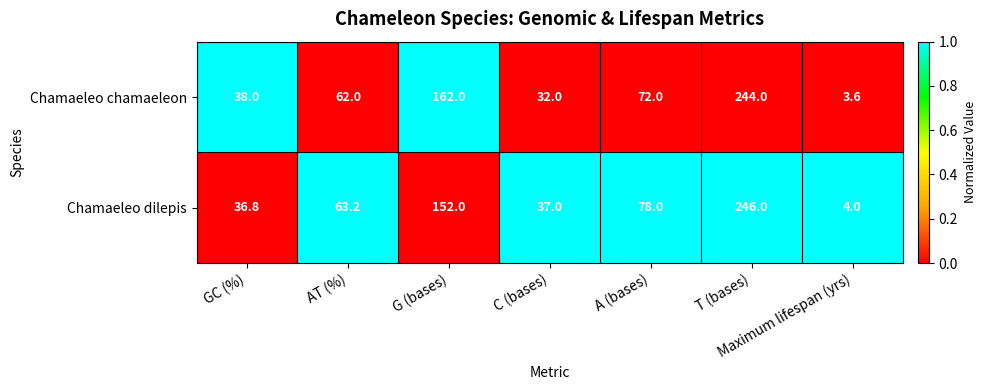

What value does the Chamaeleo dilepis series have at C (bases)?

37.0